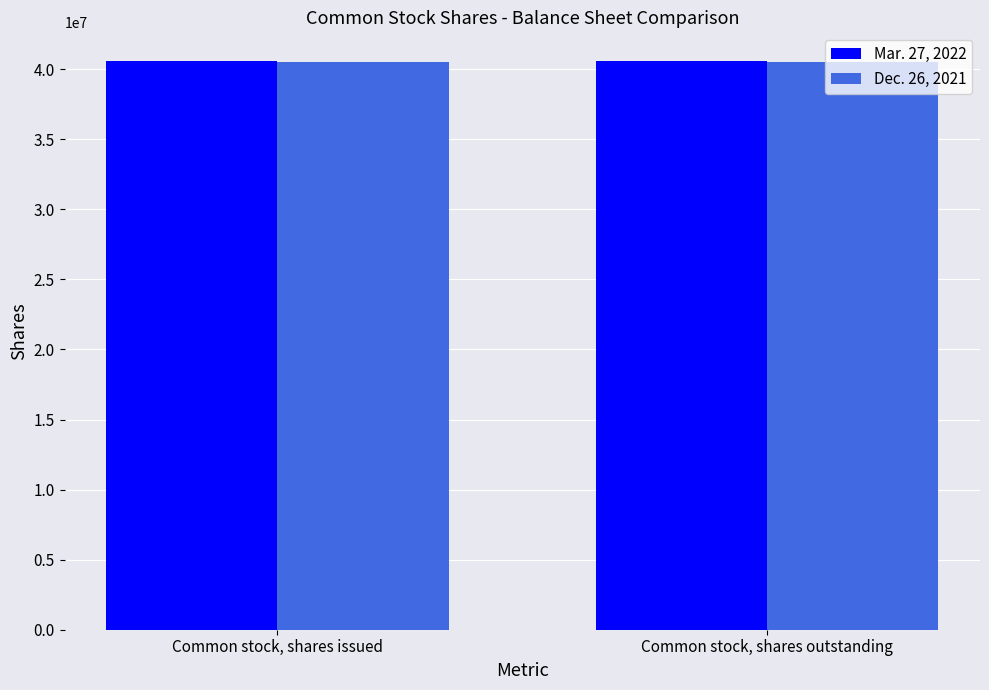

What are all the series names shown in the legend?

Mar. 27, 2022, Dec. 26, 2021